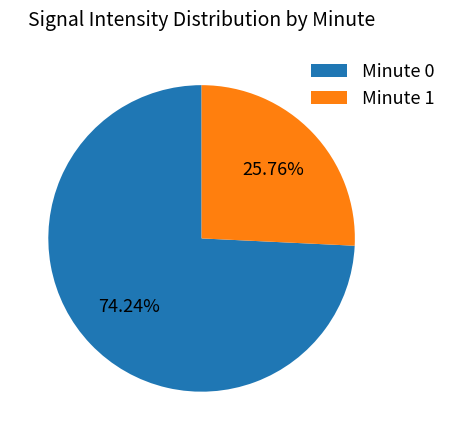

Rank the categories by value from highest to lowest.

Minute 0, Minute 1